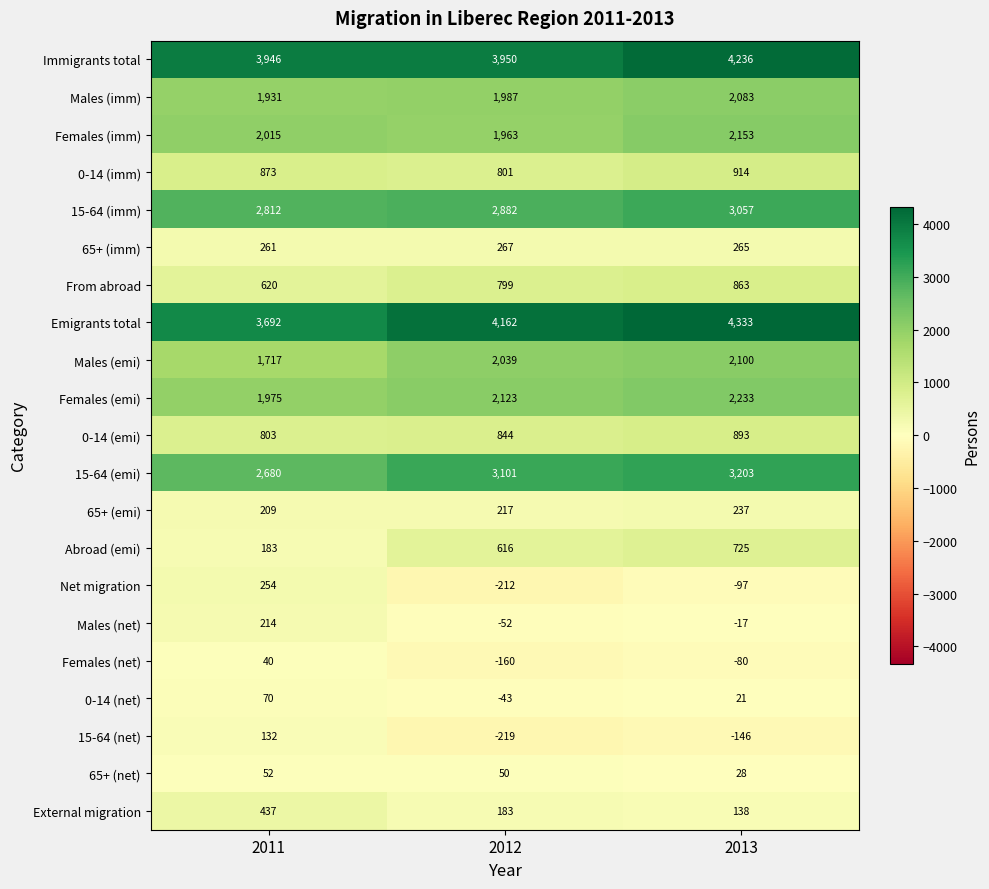

What is the sum of the Males (emi) values at 2012 and 2011?

3756